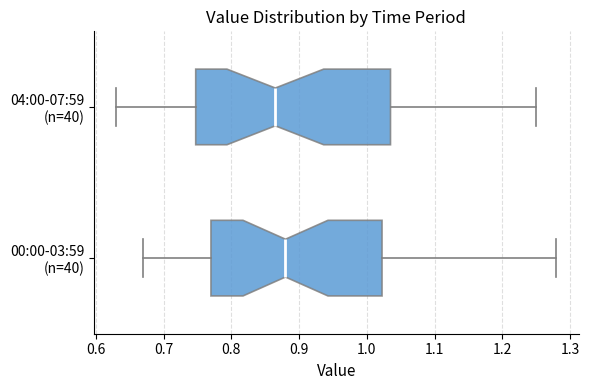

Reading bottom to top, read every box against the x-axis: the position of its median line, the range the box covers, and the ends of its whiskers. The values are not printed on the chart, so give them approximately, as read against the axis.

00:00-03:59 (n=40): median 0.88, box 0.77 to 1.02, whiskers 0.67 to 1.28
04:00-07:59 (n=40): median 0.87, box 0.75 to 1.04, whiskers 0.63 to 1.25